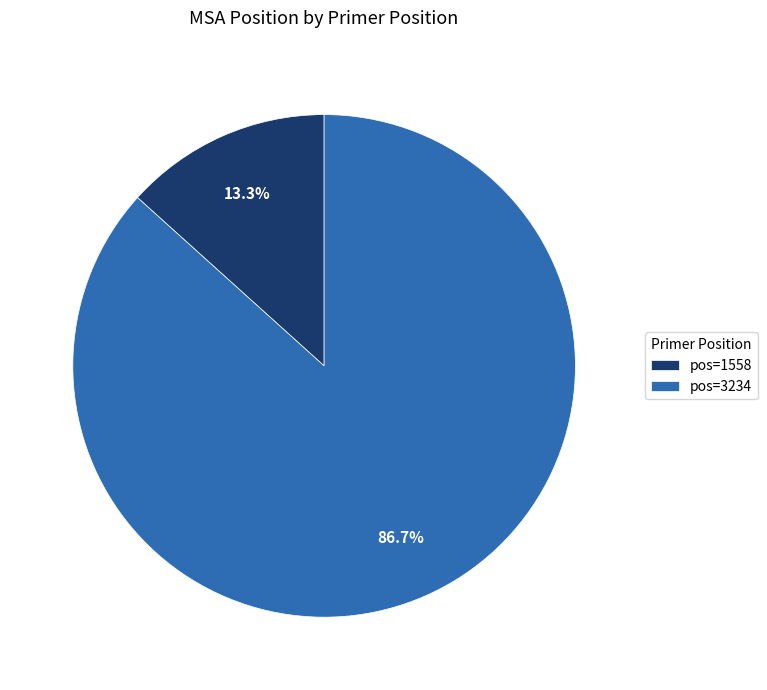

What is the largest slice in the pie chart?

pos=3234